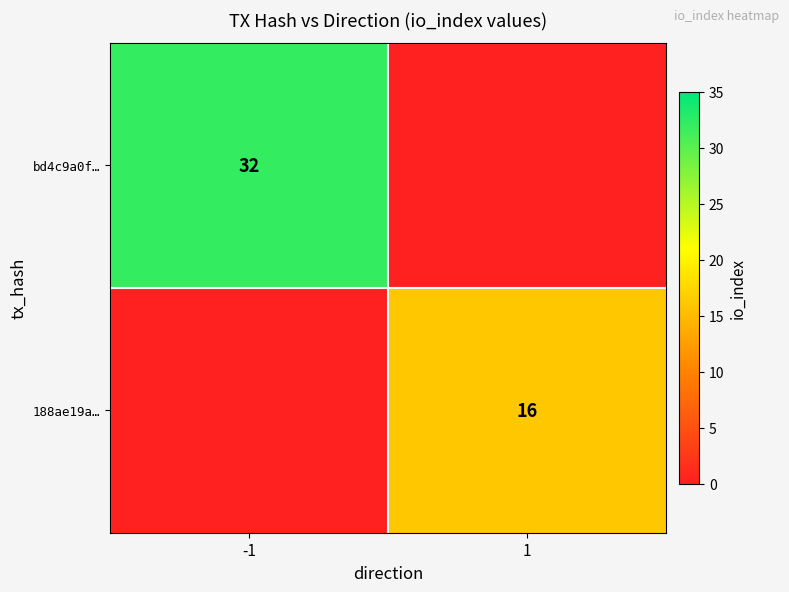

The 188ae19a… series shows 16 at 1. True or false?

True